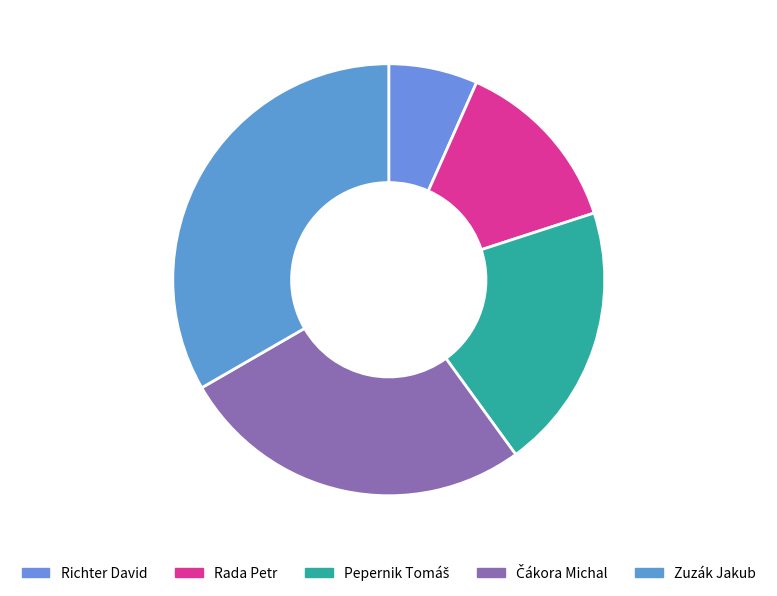

Is there a majority slice in this chart?

No